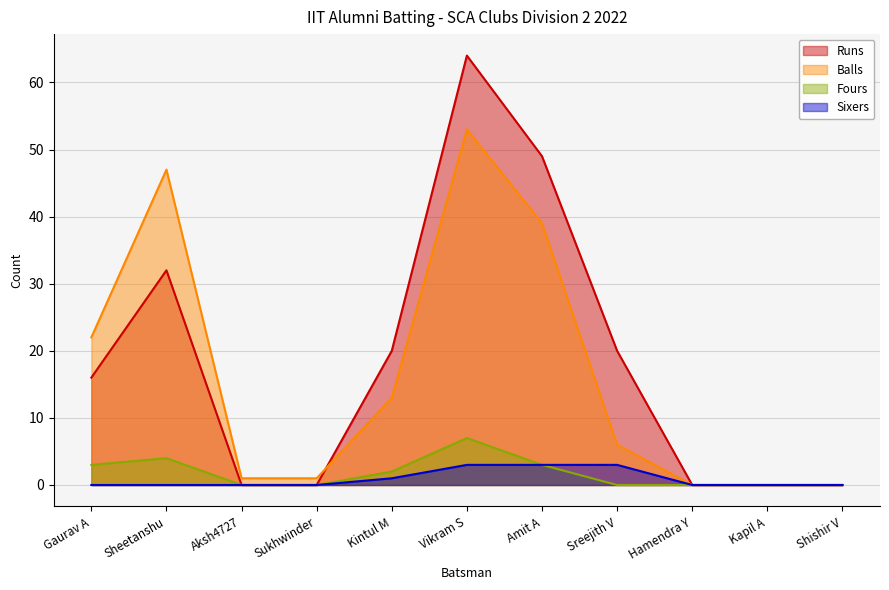

Does the chart display data point markers on the line(s)?

No